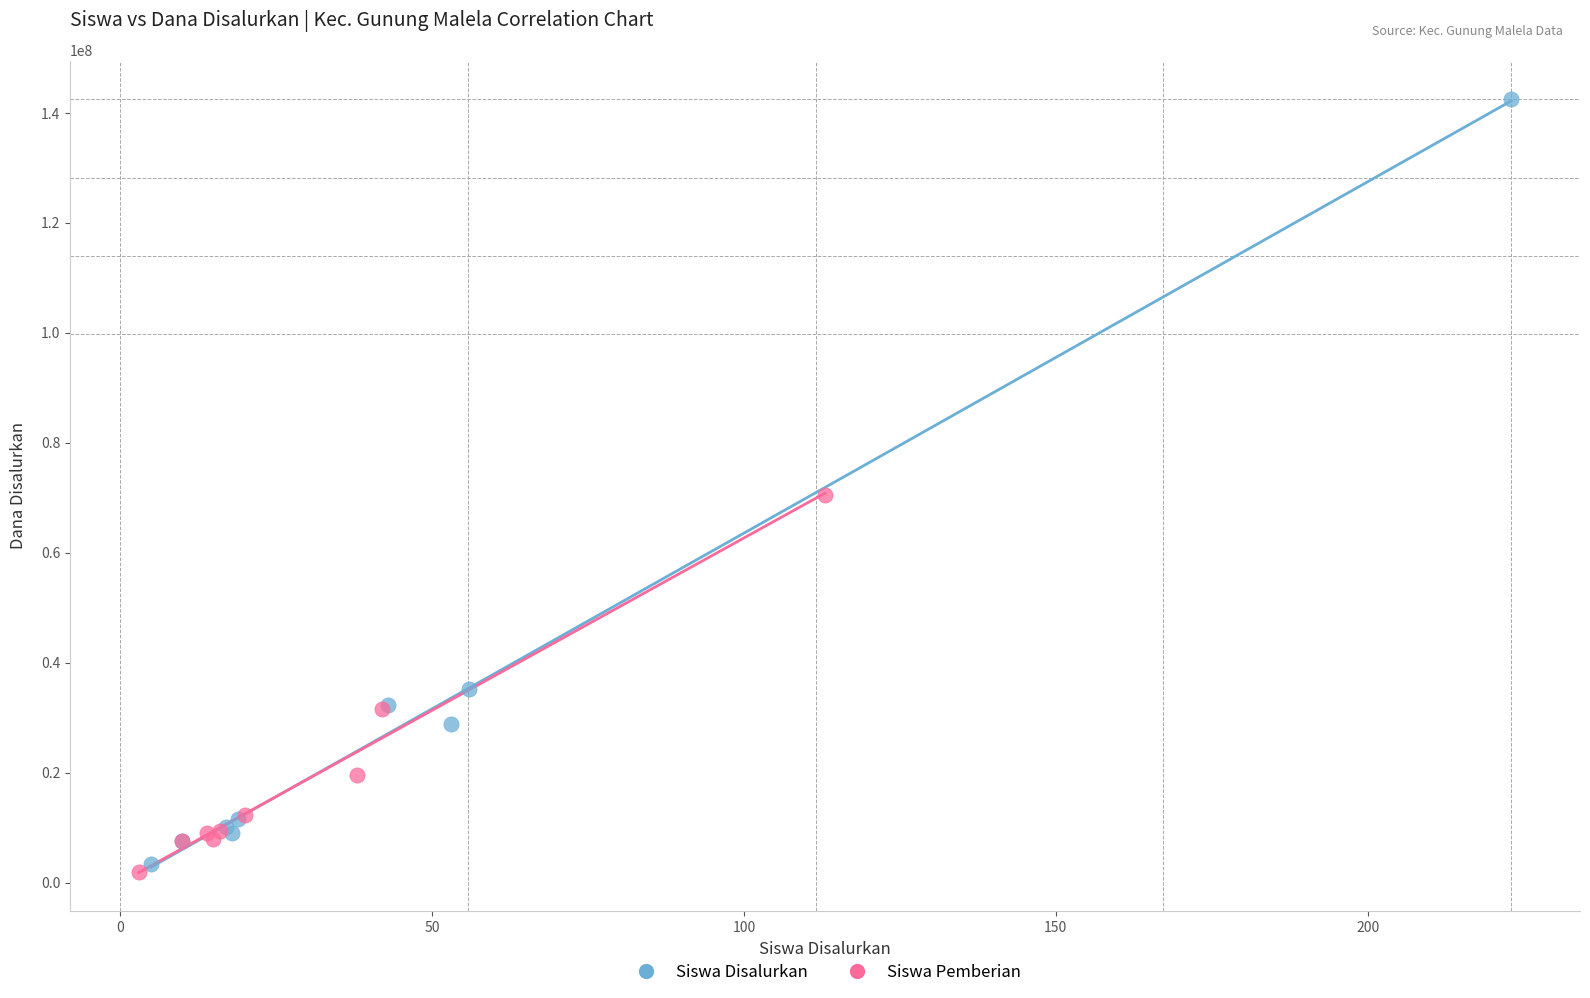

What are all the series names shown in the legend?

Siswa Disalurkan, Siswa Pemberian